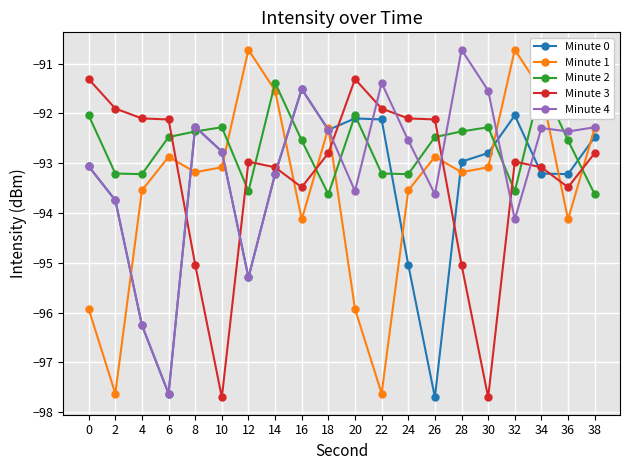

What is the spread (max minus min) of values at 4?

4.2